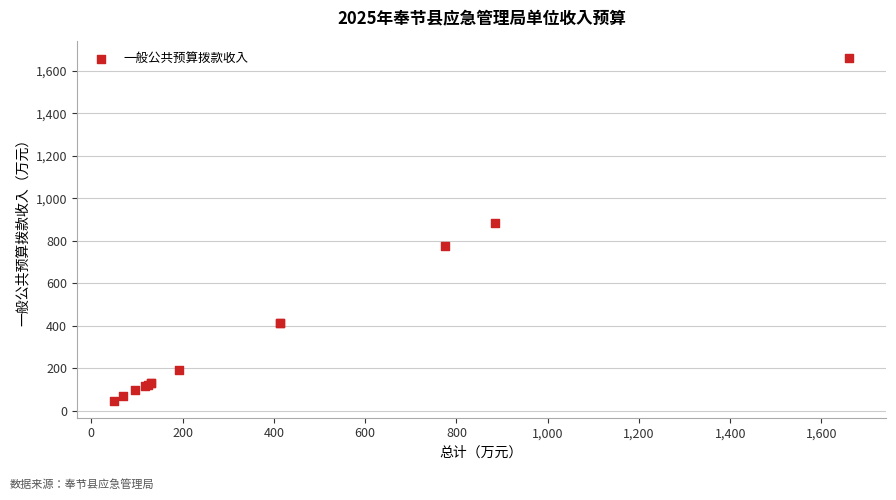

What Y value in the scatter plot is closest to 854?

885.0